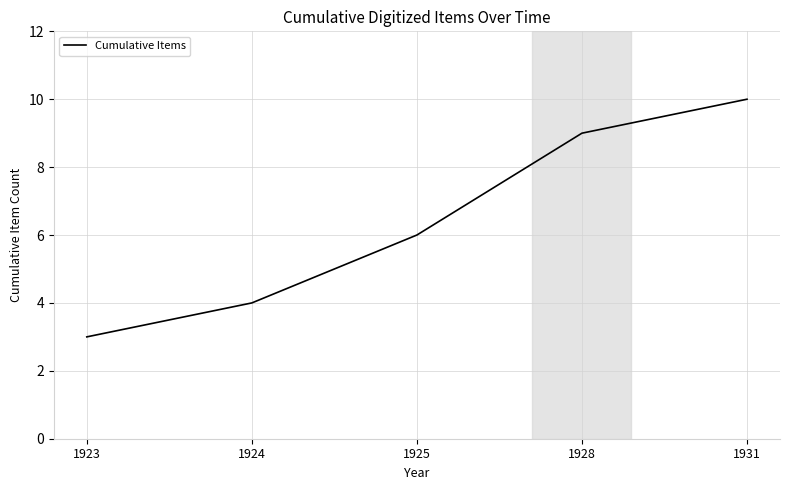

What is the greatest value displayed?

10